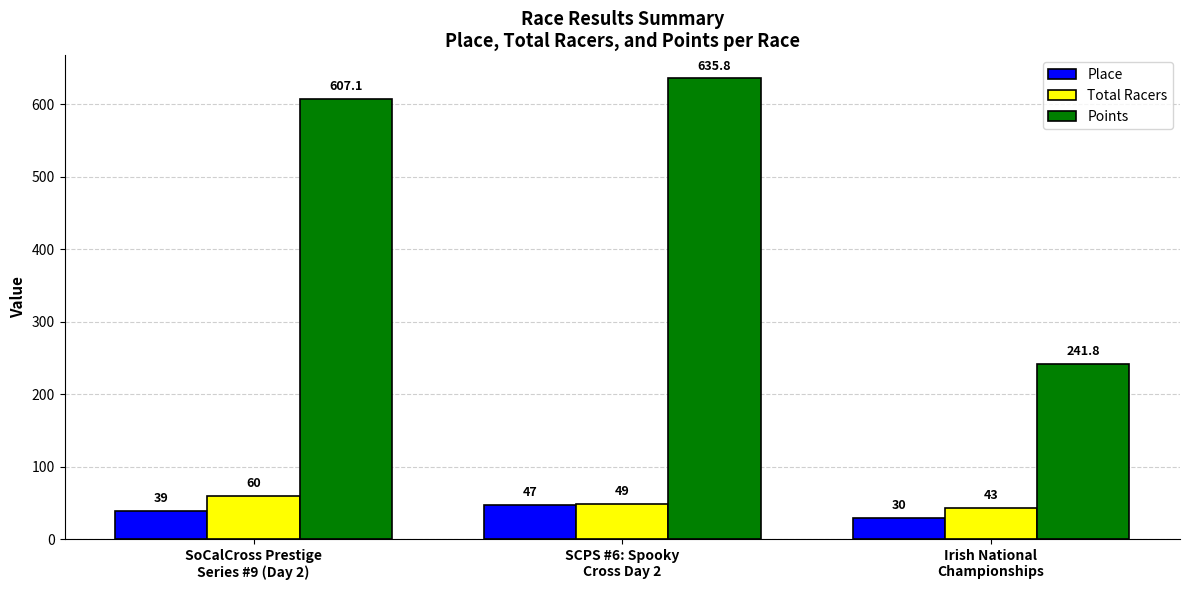

Reading left to right, what are all the values shown in this chart?

Place: 39.0	47.0	30.0
Total Racers: 60.0	49.0	43.0
Points: 607.1	635.8	241.8